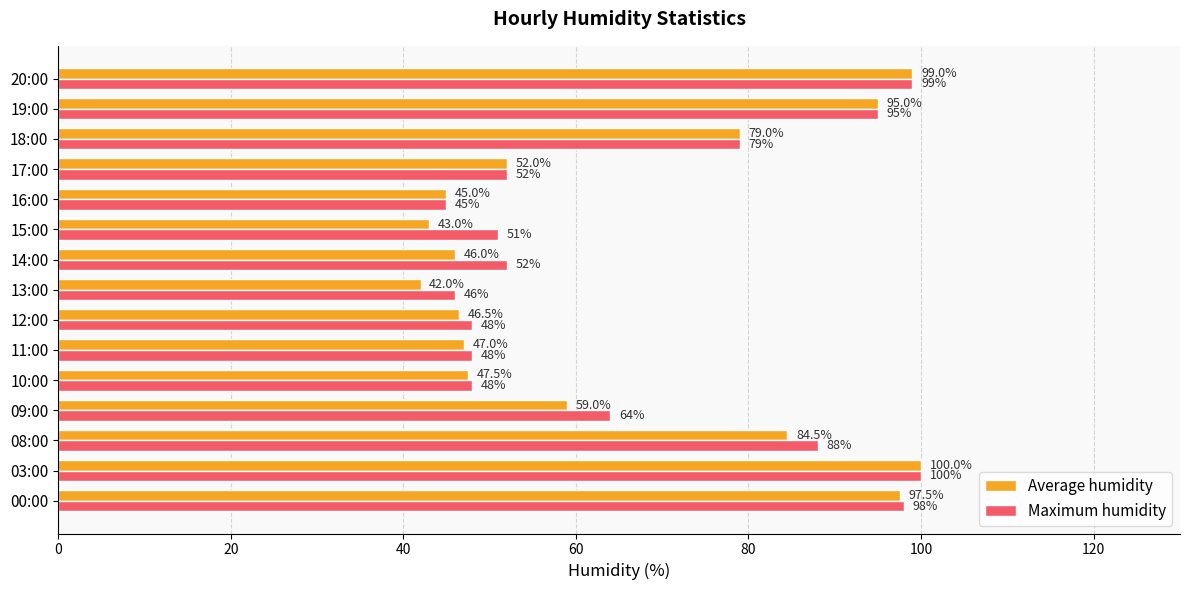

True or false: Maximum humidity has a value of 64.0 at 09:00.

True